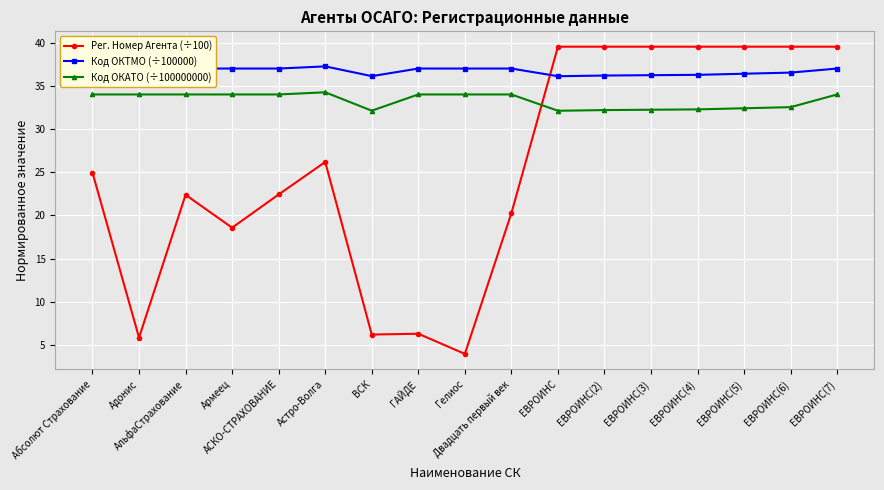

True or false: Код ОКТМО (÷100000) and Рег. Номер Агента (÷100) cross at least once.

True